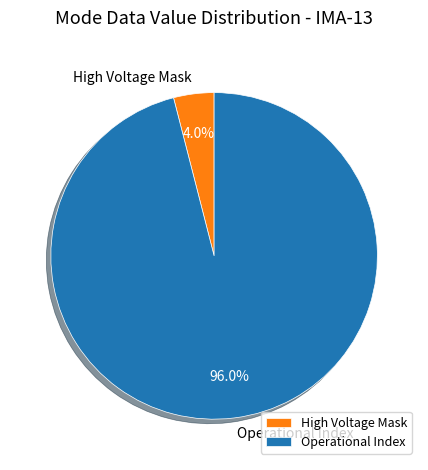

Which category has the smallest portion of the pie?

High Voltage Mask